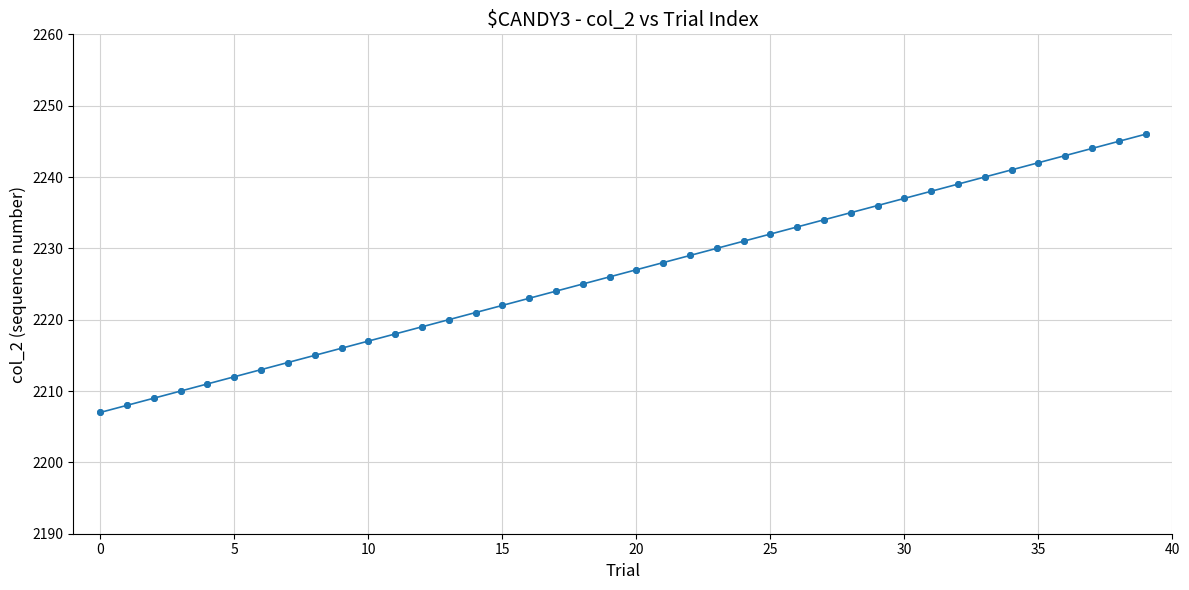

What is the value of the 27th point from the left?

2233